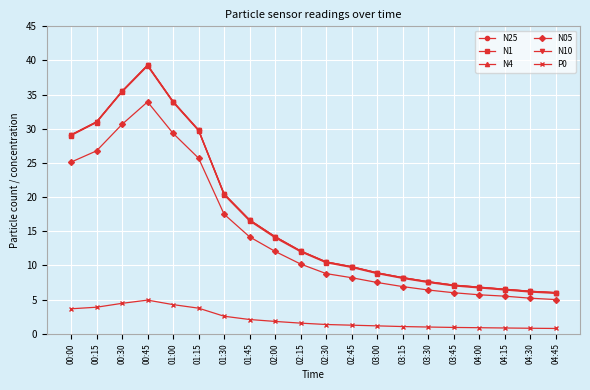

Between 01:15 and 01:45, which series saw the biggest shift?

N1